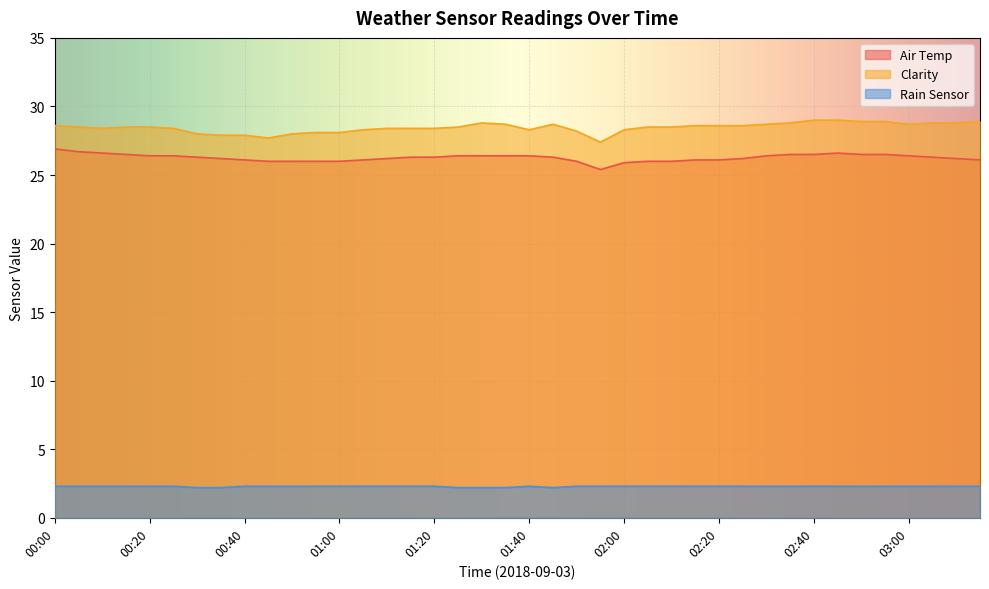

True or false: Clarity and Air Temp cross at least once.

False